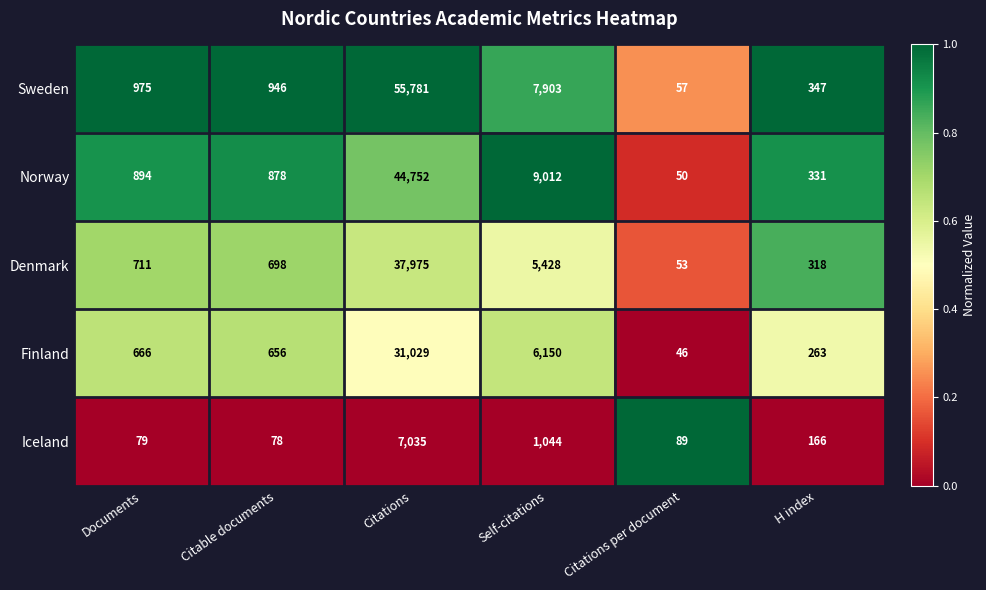

What is the approximate value of Norway at Citable documents?

878